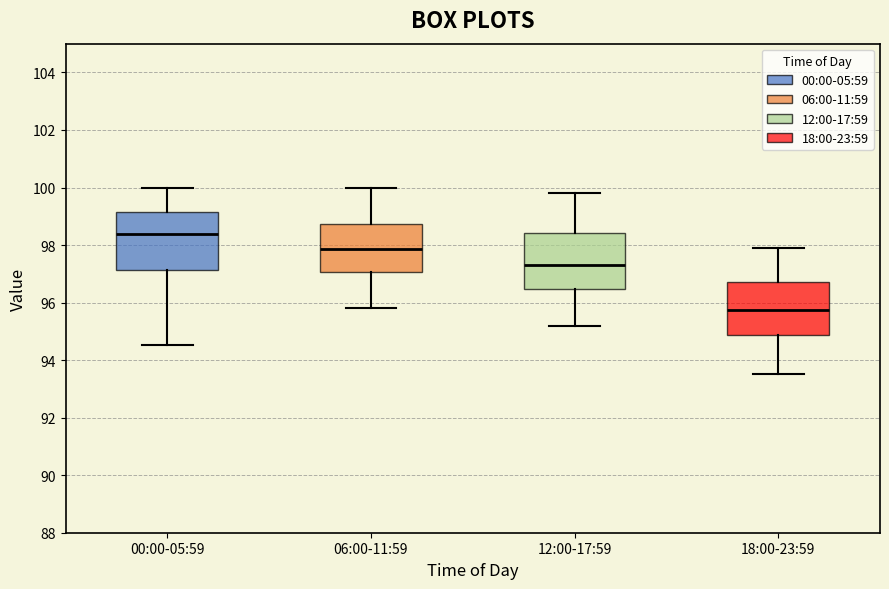

Reading left to right, read every box against the y-axis: the position of its median line, the range the box covers, and the ends of its whiskers. The values are not printed on the chart, so give them approximately, as read against the axis.

00:00-05:59: median 98.4, box 97.2 to 99.2, whiskers 94.6 to 100.0
06:00-11:59: median 97.8, box 97.0 to 98.8, whiskers 95.8 to 100.0
12:00-17:59: median 97.4, box 96.4 to 98.4, whiskers 95.2 to 99.8
18:00-23:59: median 95.8, box 94.8 to 96.8, whiskers 93.6 to 98.0